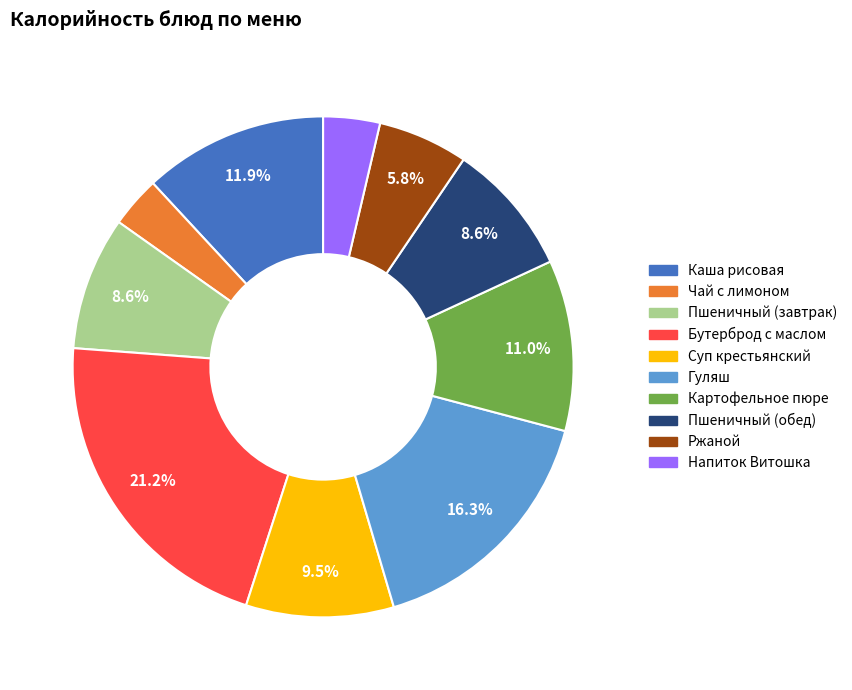

What is the largest slice in the pie chart?

Бутерброд с маслом